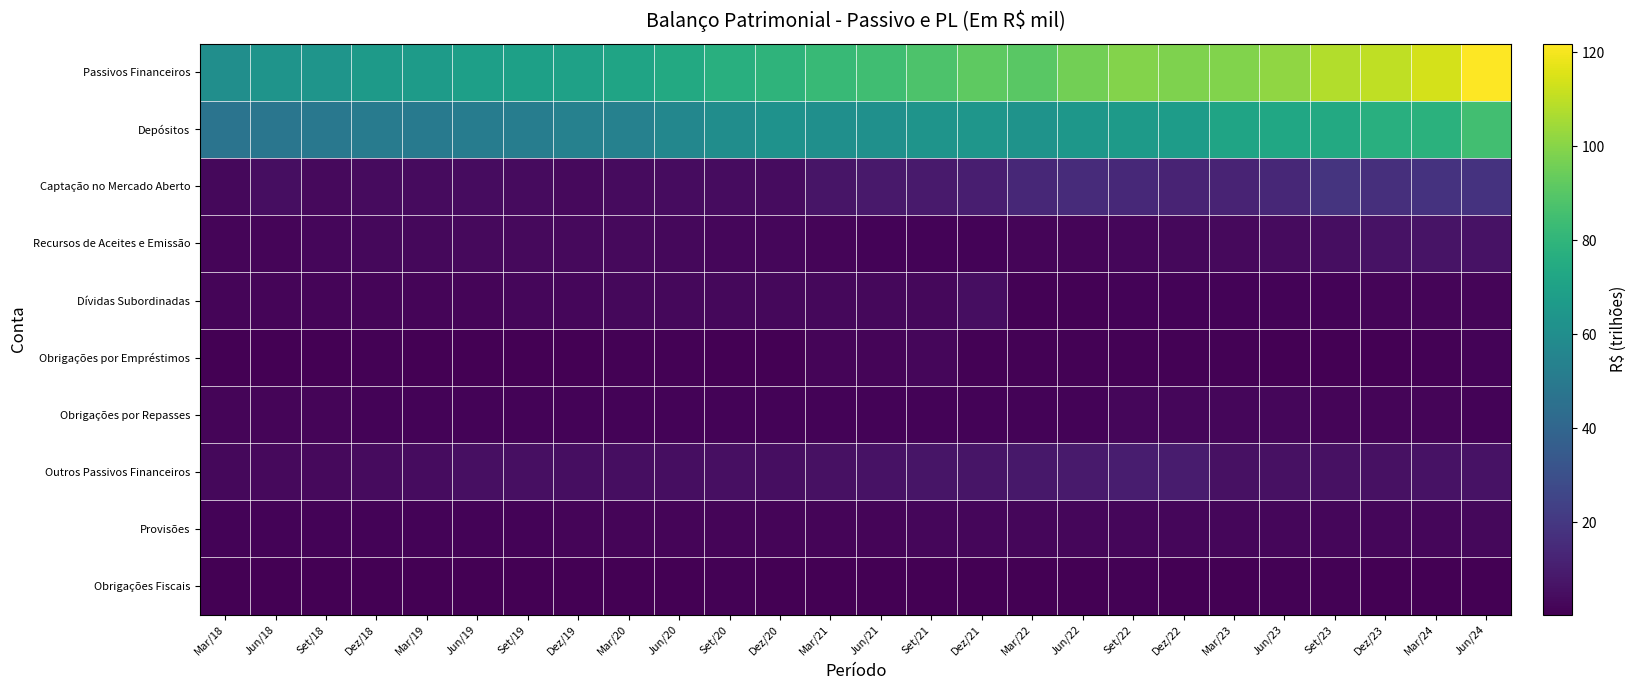

Reading left to right, extract all data points from this chart.

Passivos Financeiros: Mar/18=60.3	Jun/18=63.4	Set/18=63.5	Dez/18=66.4	Mar/19=66.8	Jun/19=68.7	Set/19=69.5	Dez/19=70.1	Mar/20=71.4	Jun/20=74.3	Set/20=77.2	Dez/20=79.2	Mar/21=82.2	Jun/21=84.3	Set/21=87.9	Dez/21=91.4	Mar/22=90.8	Jun/22=96.0	Set/22=99.3	Dez/22=98.5	Mar/23=98.8	Jun/23=101.5	Set/23=108.0	Dez/23=110.3	Mar/24=114.2	Jun/24=121.8
Depósitos: Mar/18=47.0	Jun/18=48.0	Set/18=49.2	Dez/18=50.9	Mar/19=50.5	Jun/19=51.2	Set/19=52.0	Dez/19=53.6	Mar/20=53.9	Jun/20=56.7	Set/20=59.9	Dez/20=62.4	Mar/21=61.0	Jun/21=61.2	Set/21=63.4	Dez/21=64.3	Mar/22=62.9	Jun/22=64.6	Set/22=66.5	Dez/22=67.6	Mar/23=71.3	Jun/23=72.8	Set/23=73.9	Dez/23=76.8	Mar/24=77.9	Jun/24=85.1
Captação no Mercado Aberto: Mar/18=3.2	Jun/18=5.0	Set/18=3.4	Dez/18=3.9	Mar/19=3.8	Jun/19=4.3	Set/19=3.8	Dez/19=3.4	Mar/20=3.8	Jun/20=4.2	Set/20=4.2	Dez/20=4.4	Mar/21=7.0	Jun/21=8.7	Set/21=8.9	Dez/21=10.7	Mar/22=13.8	Jun/22=15.5	Set/22=14.4	Dez/22=12.4	Mar/23=12.5	Jun/23=13.8	Set/23=18.5	Dez/23=16.8	Mar/24=18.3	Jun/24=18.4
Recursos de Aceites e Emissão: Mar/18=2.0	Jun/18=2.2	Set/18=2.6	Dez/18=2.8	Mar/19=3.2	Jun/19=3.3	Set/19=3.5	Dez/19=3.6	Mar/20=3.4	Jun/20=3.1	Set/20=2.7	Dez/20=2.4	Mar/21=1.9	Jun/21=1.7	Set/21=1.6	Dez/21=1.7	Mar/22=1.8	Jun/22=2.2	Set/22=2.7	Dez/22=3.0	Mar/23=3.4	Jun/23=3.8	Set/23=4.7	Dez/23=6.2	Mar/24=6.6	Jun/24=6.4
Dívidas Subordinadas: Mar/18=1.8	Jun/18=2.0	Set/18=2.1	Dez/18=2.2	Mar/19=2.1	Jun/19=2.2	Set/19=2.4	Dez/19=2.3	Mar/20=3.0	Jun/20=3.2	Set/20=3.2	Dez/20=3.0	Mar/21=3.1	Jun/21=2.8	Set/21=3.0	Dez/21=4.7	Mar/22=1.2	Jun/22=1.3	Set/22=1.5	Dez/22=1.5	Mar/23=1.5	Jun/23=1.4	Set/23=1.5	Dez/23=1.8	Mar/24=1.9	Jun/24=2.1
Obrigações por Empréstimos: Mar/18=0.7	Jun/18=0.8	Set/18=0.8	Dez/18=0.9	Mar/19=0.8	Jun/19=0.7	Set/19=0.8	Dez/19=0.7	Mar/20=0.9	Jun/20=0.9	Set/20=0.6	Dez/20=0.4	Mar/21=2.1	Jun/21=2.0	Set/21=2.4	Dez/21=1.0	Mar/22=0.9	Jun/22=1.3	Set/22=1.2	Dez/22=1.0	Mar/23=1.0	Jun/23=0.8	Set/23=0.8	Dez/23=0.8	Mar/24=1.1	Jun/24=1.5
Obrigações por Repasses: Mar/18=2.1	Jun/18=2.1	Set/18=2.0	Dez/18=1.8	Mar/19=1.7	Jun/19=1.6	Set/19=1.6	Dez/19=1.6	Mar/20=1.5	Jun/20=1.5	Set/20=1.5	Dez/20=1.5	Mar/21=1.4	Jun/21=1.4	Set/21=1.4	Dez/21=1.4	Mar/22=1.4	Jun/22=1.4	Set/22=2.4	Dez/22=2.5	Mar/23=2.7	Jun/23=2.3	Set/23=2.3	Dez/23=2.2	Mar/24=2.1	Jun/24=1.8
Outros Passivos Financeiros: Mar/18=3.1	Jun/18=3.2	Set/18=3.3	Dez/18=3.9	Mar/19=4.5	Jun/19=5.4	Set/19=5.5	Dez/19=4.9	Mar/20=4.9	Jun/20=4.7	Set/20=5.1	Dez/20=5.1	Mar/21=5.6	Jun/21=6.4	Set/21=7.2	Dez/21=7.5	Mar/22=8.2	Jun/22=9.2	Set/22=10.0	Dez/22=9.8	Mar/23=5.7	Jun/23=5.8	Set/23=5.8	Dez/23=5.7	Mar/24=6.3	Jun/24=6.5
Provisões: Mar/18=1.3	Jun/18=1.4	Set/18=1.5	Dez/18=1.5	Mar/19=1.6	Jun/19=1.6	Set/19=1.7	Dez/19=1.9	Mar/20=1.9	Jun/20=1.9	Set/20=2.0	Dez/20=2.0	Mar/21=2.1	Jun/21=2.2	Set/21=2.3	Dez/21=2.3	Mar/22=2.4	Jun/22=2.6	Set/22=2.7	Dez/22=2.6	Mar/23=2.6	Jun/23=2.6	Set/23=2.7	Dez/23=2.7	Mar/24=2.7	Jun/24=2.8
Obrigações Fiscais: Mar/18=0.6	Jun/18=0.6	Set/18=0.8	Dez/18=0.6	Mar/19=0.4	Jun/19=0.5	Set/19=0.7	Dez/19=0.5	Mar/20=0.6	Jun/20=0.8	Set/20=0.9	Dez/20=0.6	Mar/21=0.6	Jun/21=0.8	Set/21=0.8	Dez/21=0.6	Mar/22=0.7	Jun/22=0.8	Set/22=0.9	Dez/22=0.8	Mar/23=0.8	Jun/23=0.9	Set/23=1.0	Dez/23=0.6	Mar/24=0.5	Jun/24=0.8